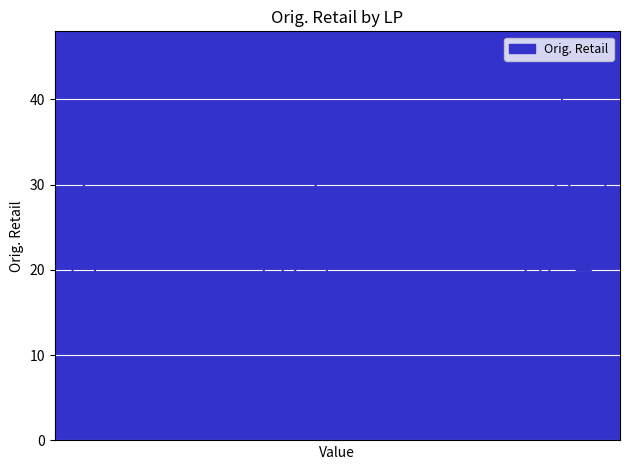

How many series are shown in this chart?

1